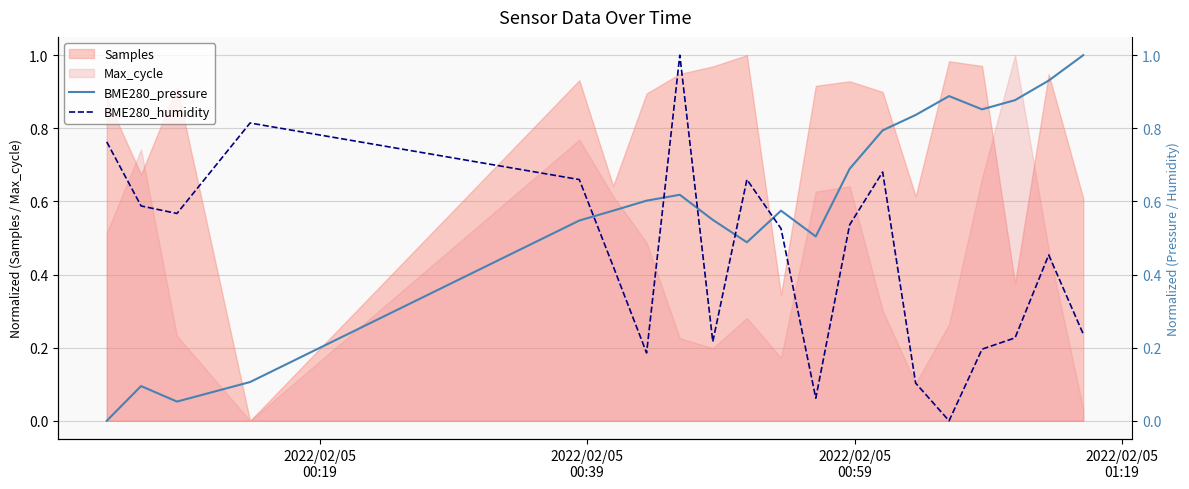

What is the sum of all BME280_pressure values?

11.6